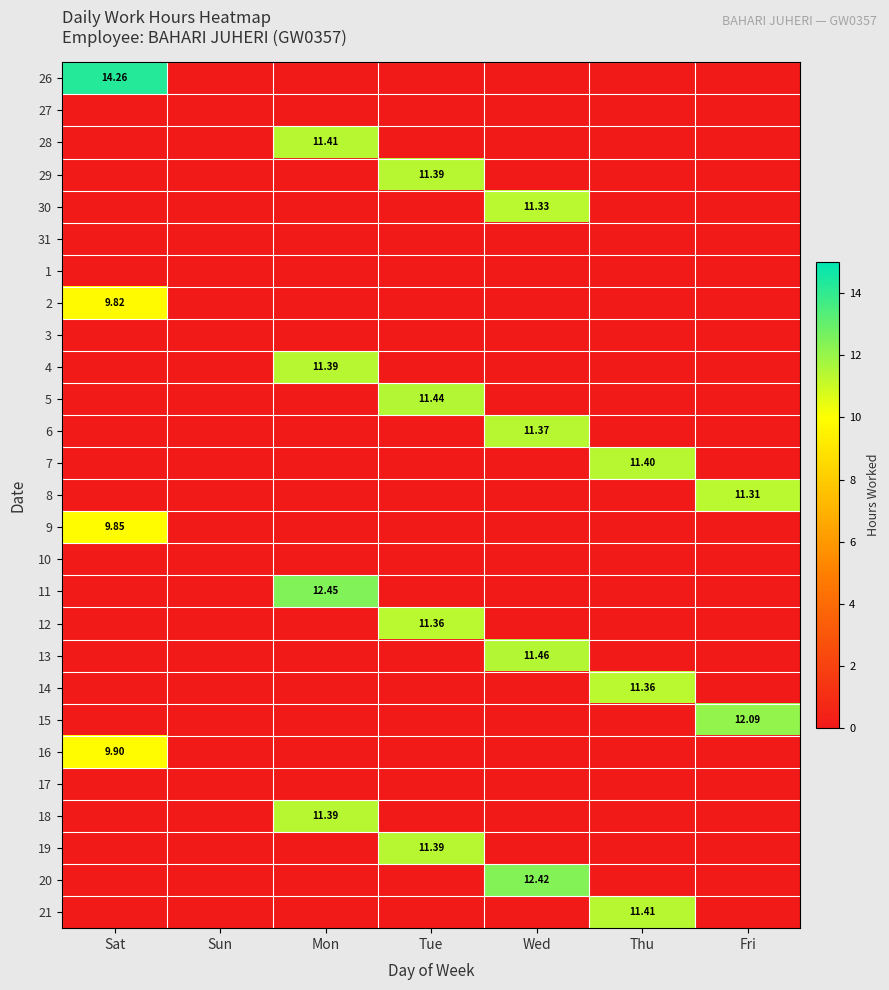

Is the value of 2 at Sat greater than the value of 4 at Mon?

No